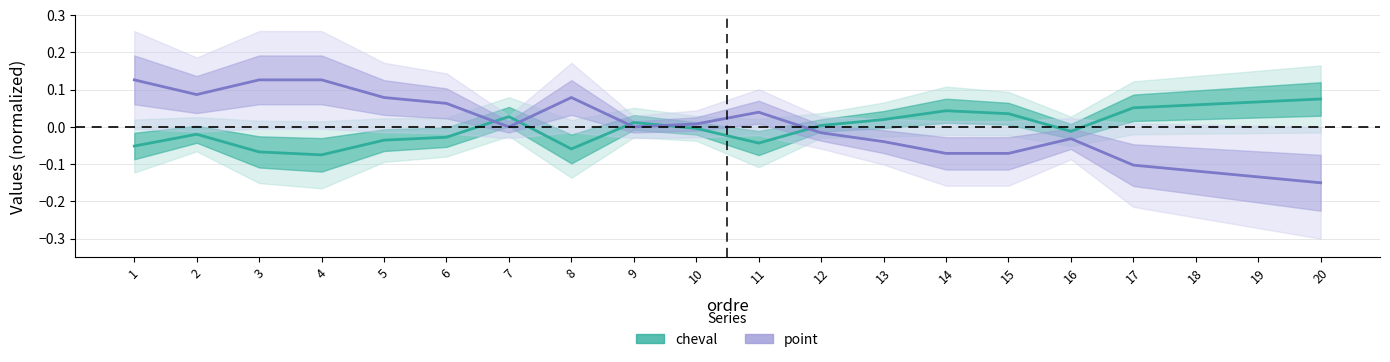

Is it true that point equals -0.1 at 20?

False